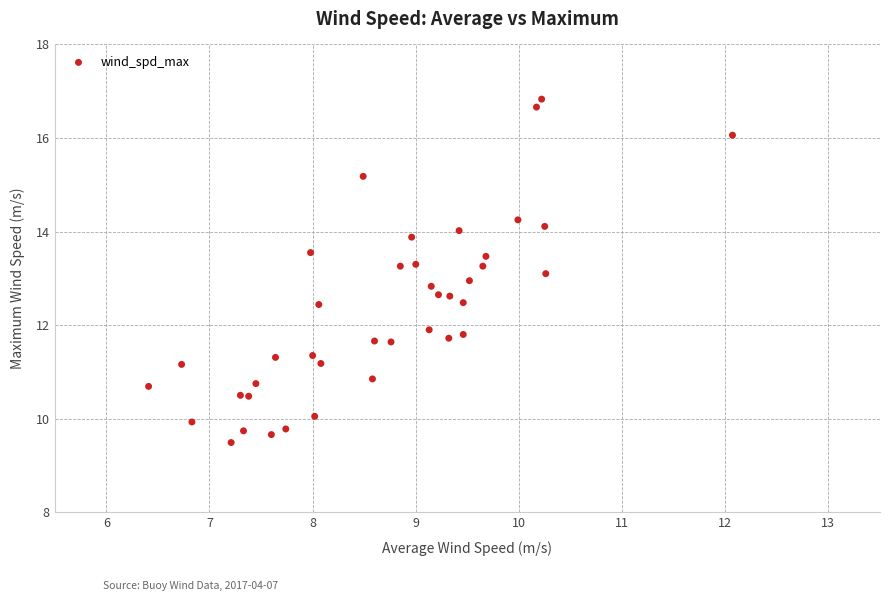

What is the range of X values (max minus min)?

5.7